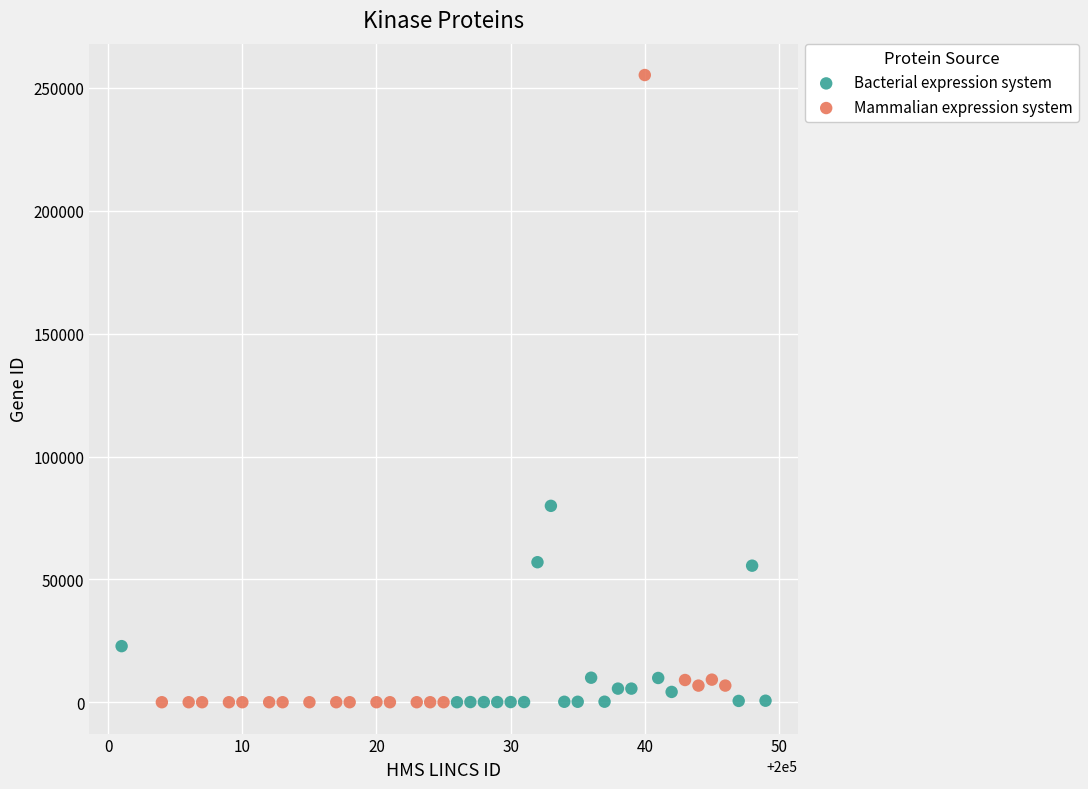

What are all the series names shown in the legend?

Bacterial expression system, Mammalian expression system